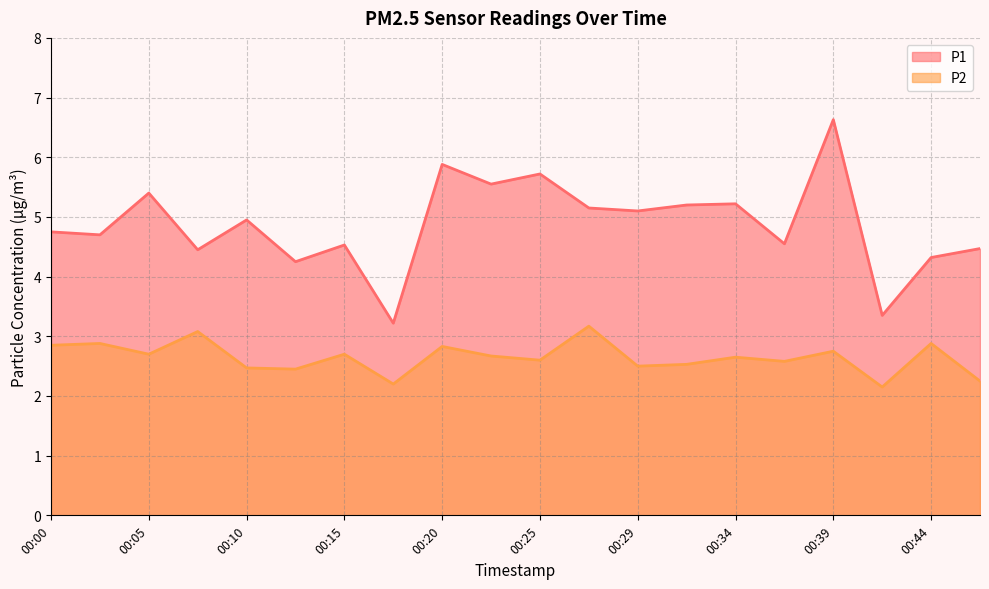

How many lines are shown in the chart?

2